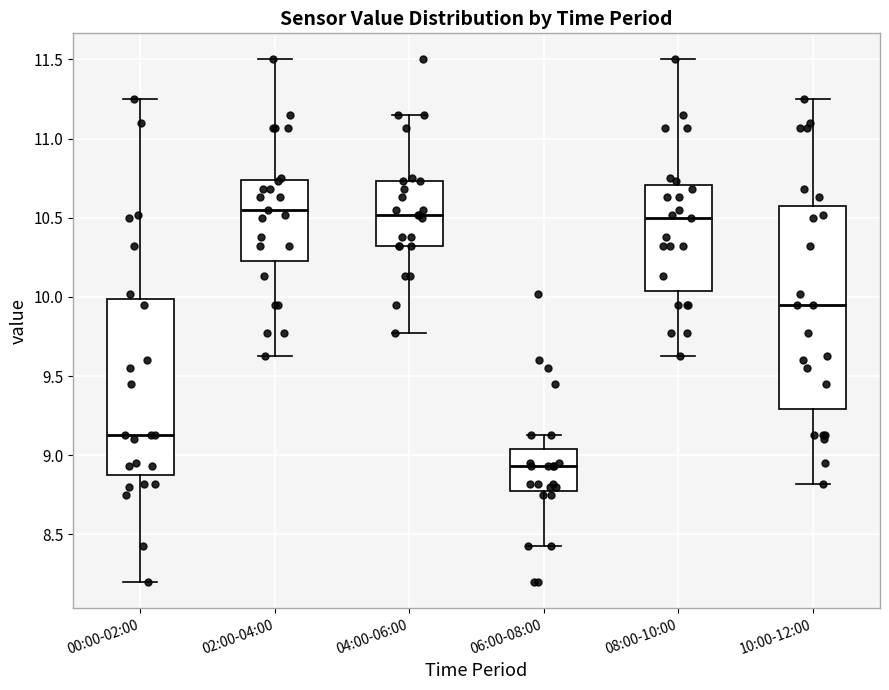

Reading left to right, transcribe this box plot: for each box, give where its median line is, the range the box spans, and where its two whiskers end, as read against the y-axis. The values are not printed on the chart, so give them approximately, as read against the axis.

00:00-02:00: median 9.15, box 8.90 to 10.00, whiskers 8.20 to 11.25
02:00-04:00: median 10.55, box 10.25 to 10.75, whiskers 9.65 to 11.50
04:00-06:00: median 10.50, box 10.30 to 10.75, whiskers 9.75 to 11.15
06:00-08:00: median 8.95, box 8.80 to 9.05, whiskers 8.45 to 9.15
08:00-10:00: median 10.50, box 10.05 to 10.70, whiskers 9.65 to 11.50
10:00-12:00: median 9.95, box 9.30 to 10.60, whiskers 8.80 to 11.25